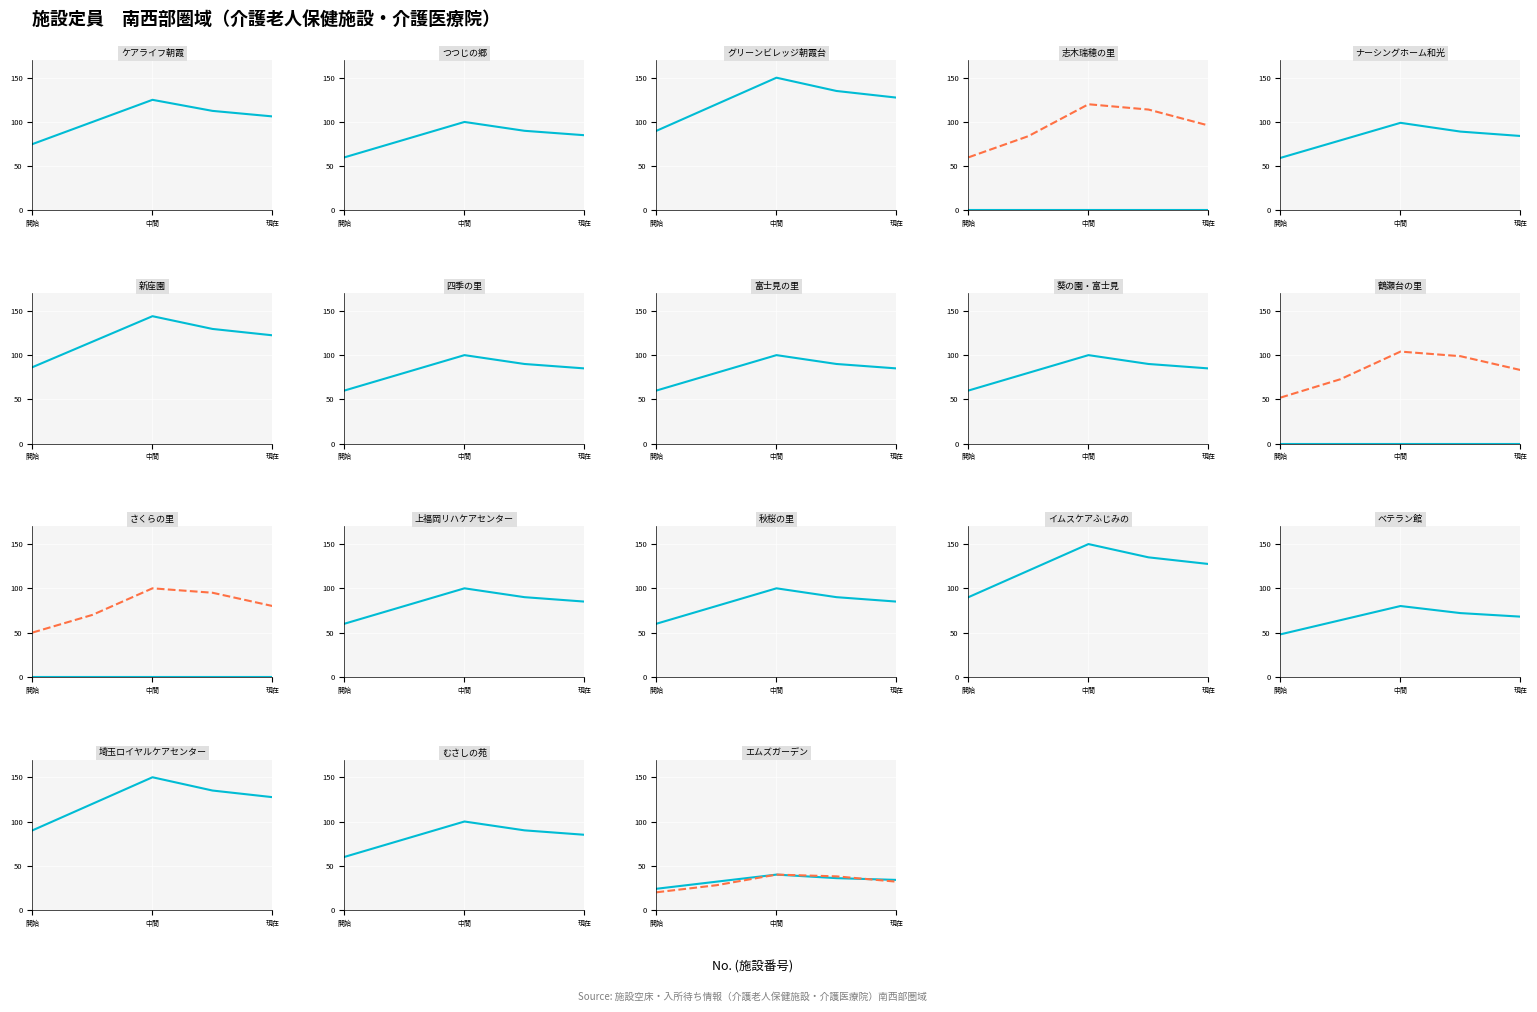

The value of 従来型定員 at 開始 is 10. True or false?

False